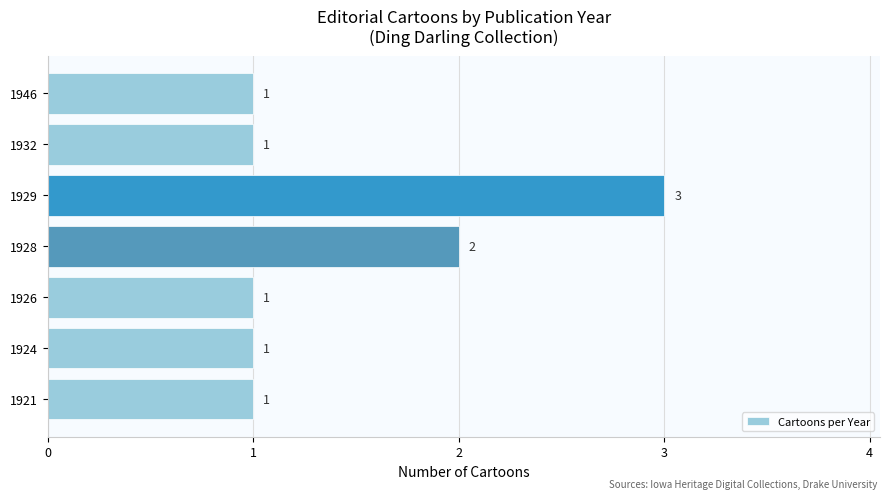

Reading bottom to top, what are all the values shown in this chart?

1921=1	1924=1	1926=1	1928=2	1929=3	1932=1	1946=1